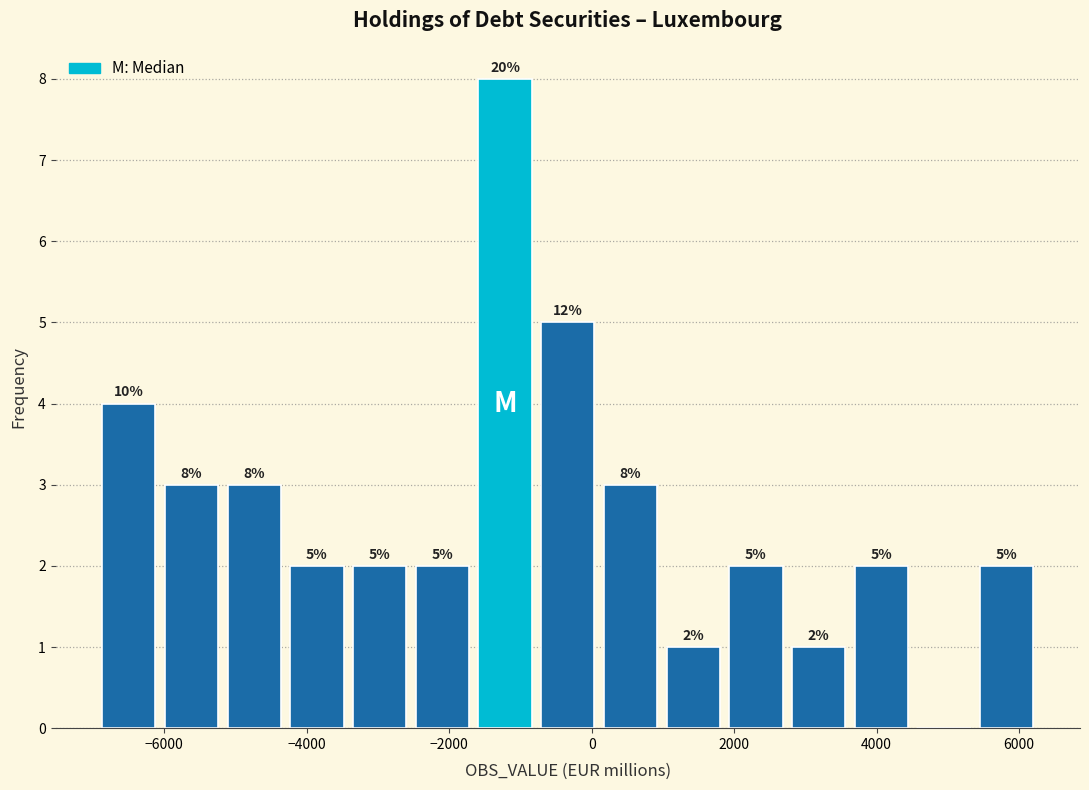

Which range on the x-axis has the tallest bar?

-1600 to -800